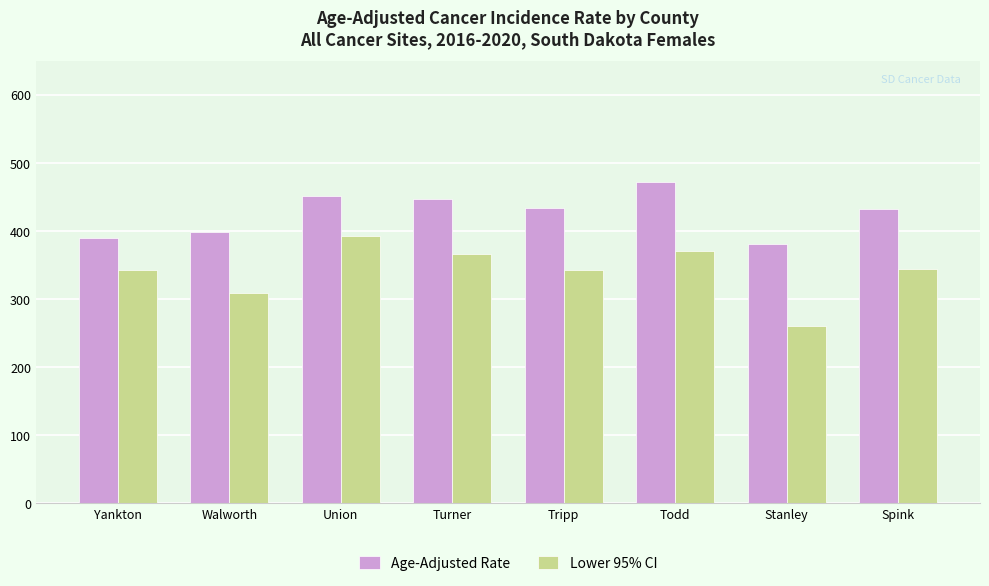

What is the sum of all Lower 95% CI values?

2727.3